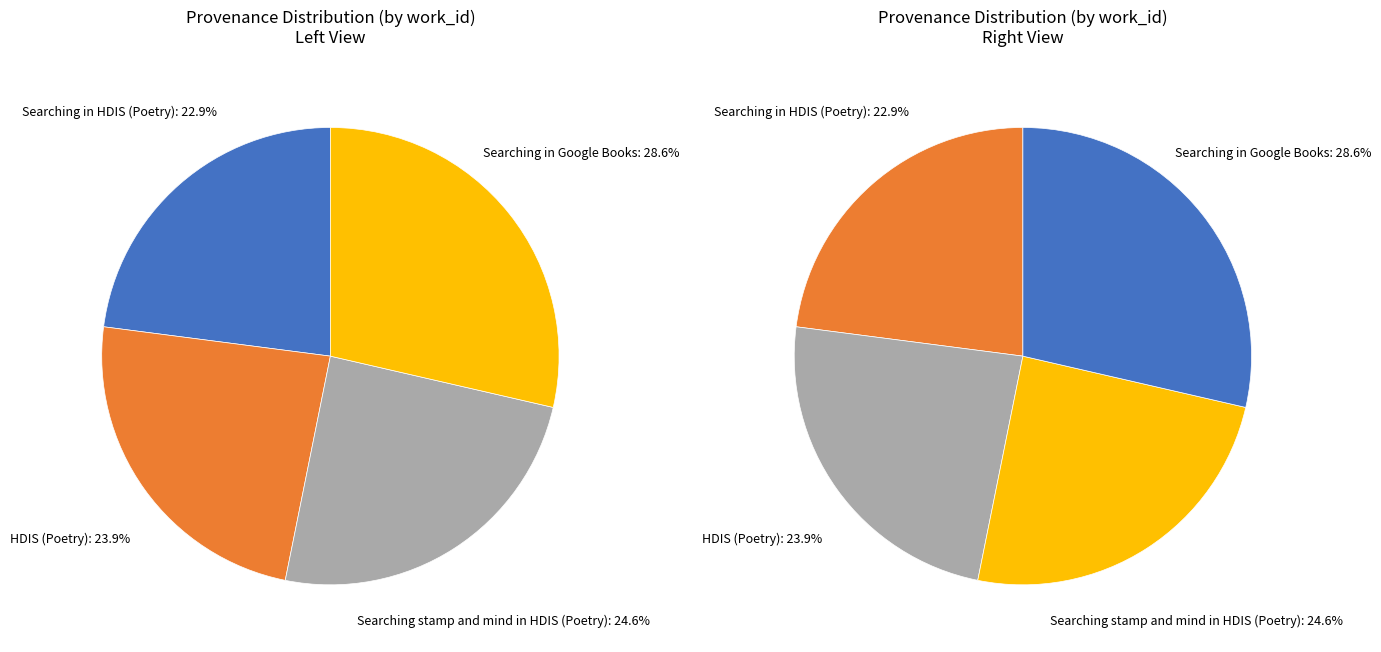

Which slice is the largest?

Searching in Google Books